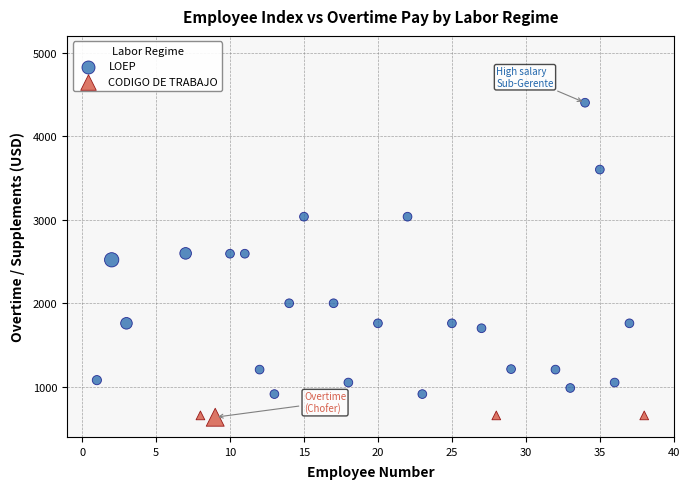

Which series contains the highest Y value?

LOEP